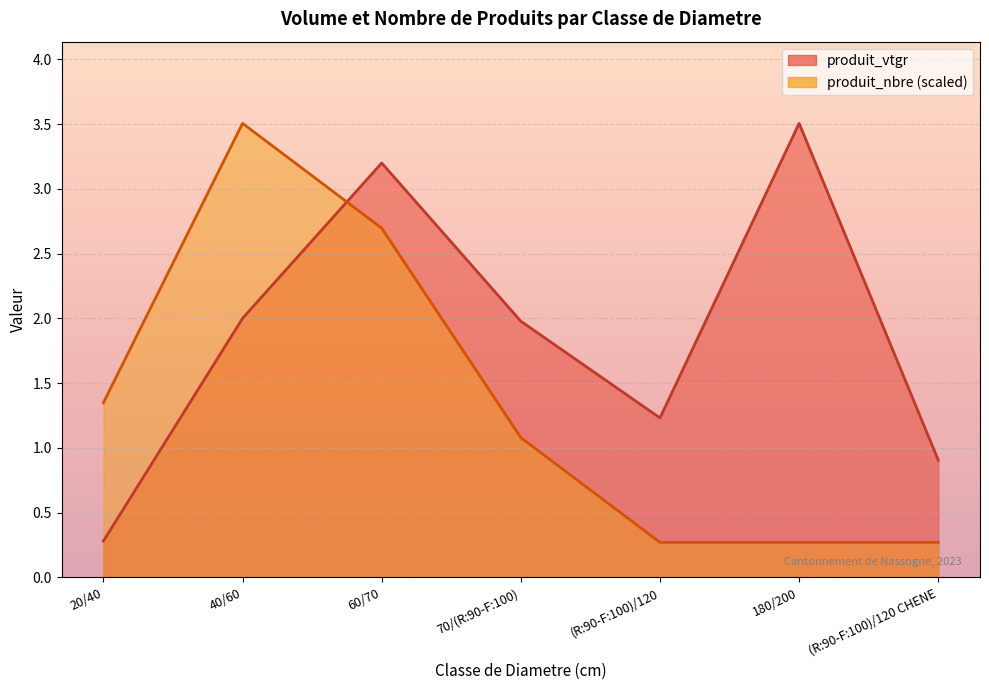

The produit_vtgr series shows 1.2 at (R:90-F:100)/120 CHENE. True or false?

False